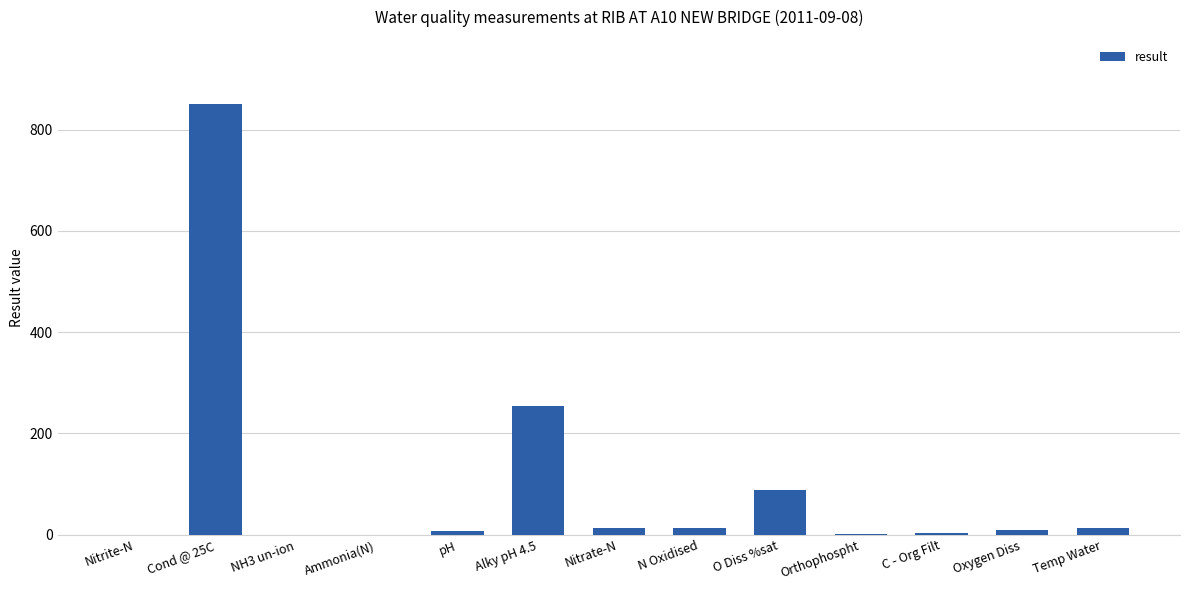

At which label does the data first exceed 9?

Cond @ 25C